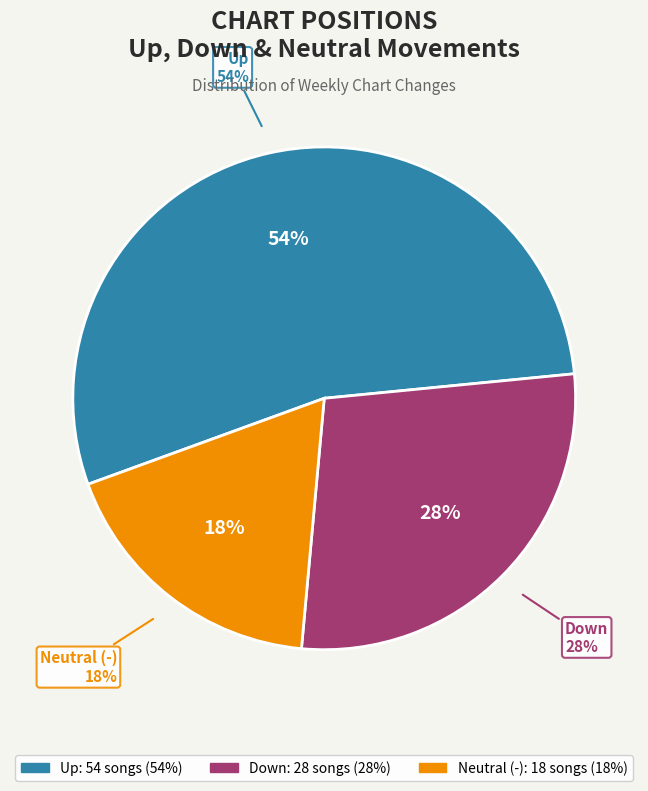

What is the smallest slice in the pie chart?

-